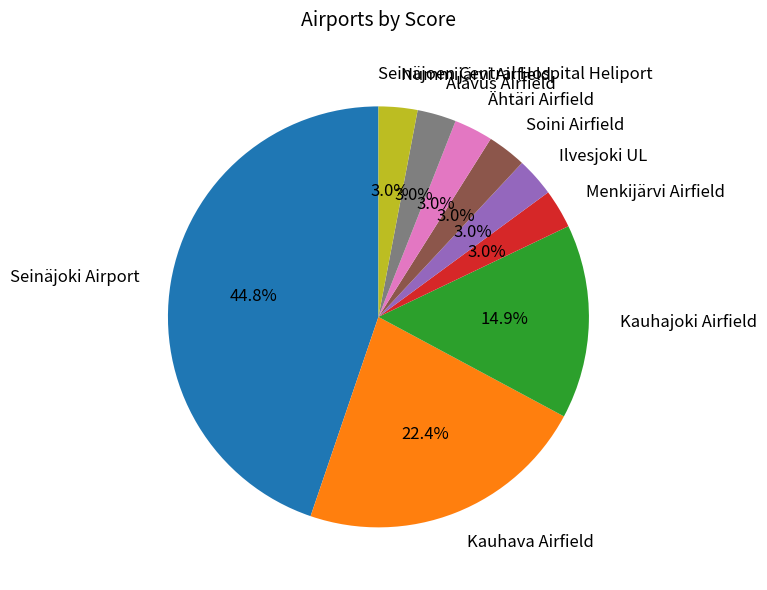

Which category has the biggest portion of the pie?

Seinäjoki Airport